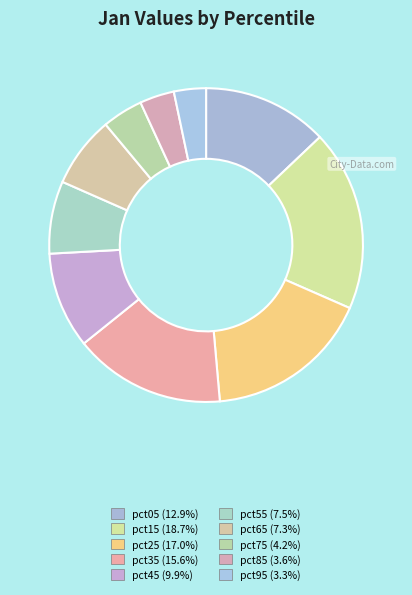

Count the number of slices in the pie.

10